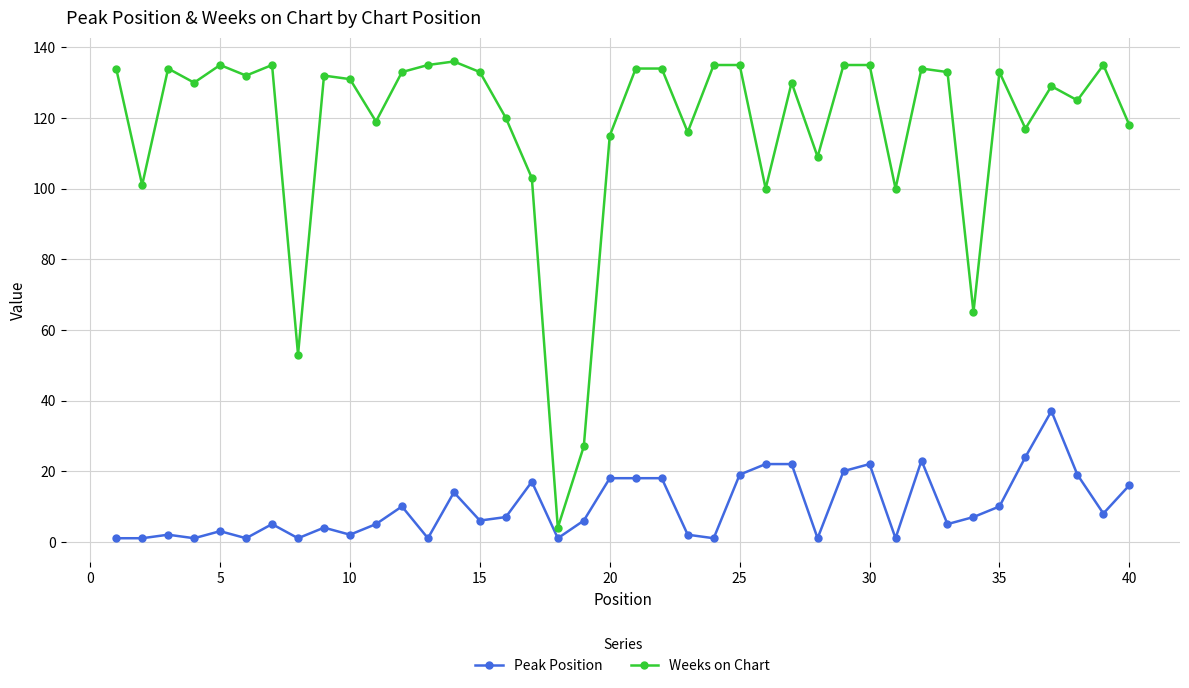

True or false: Peak Position has more than 1 points higher than both neighbors.

True